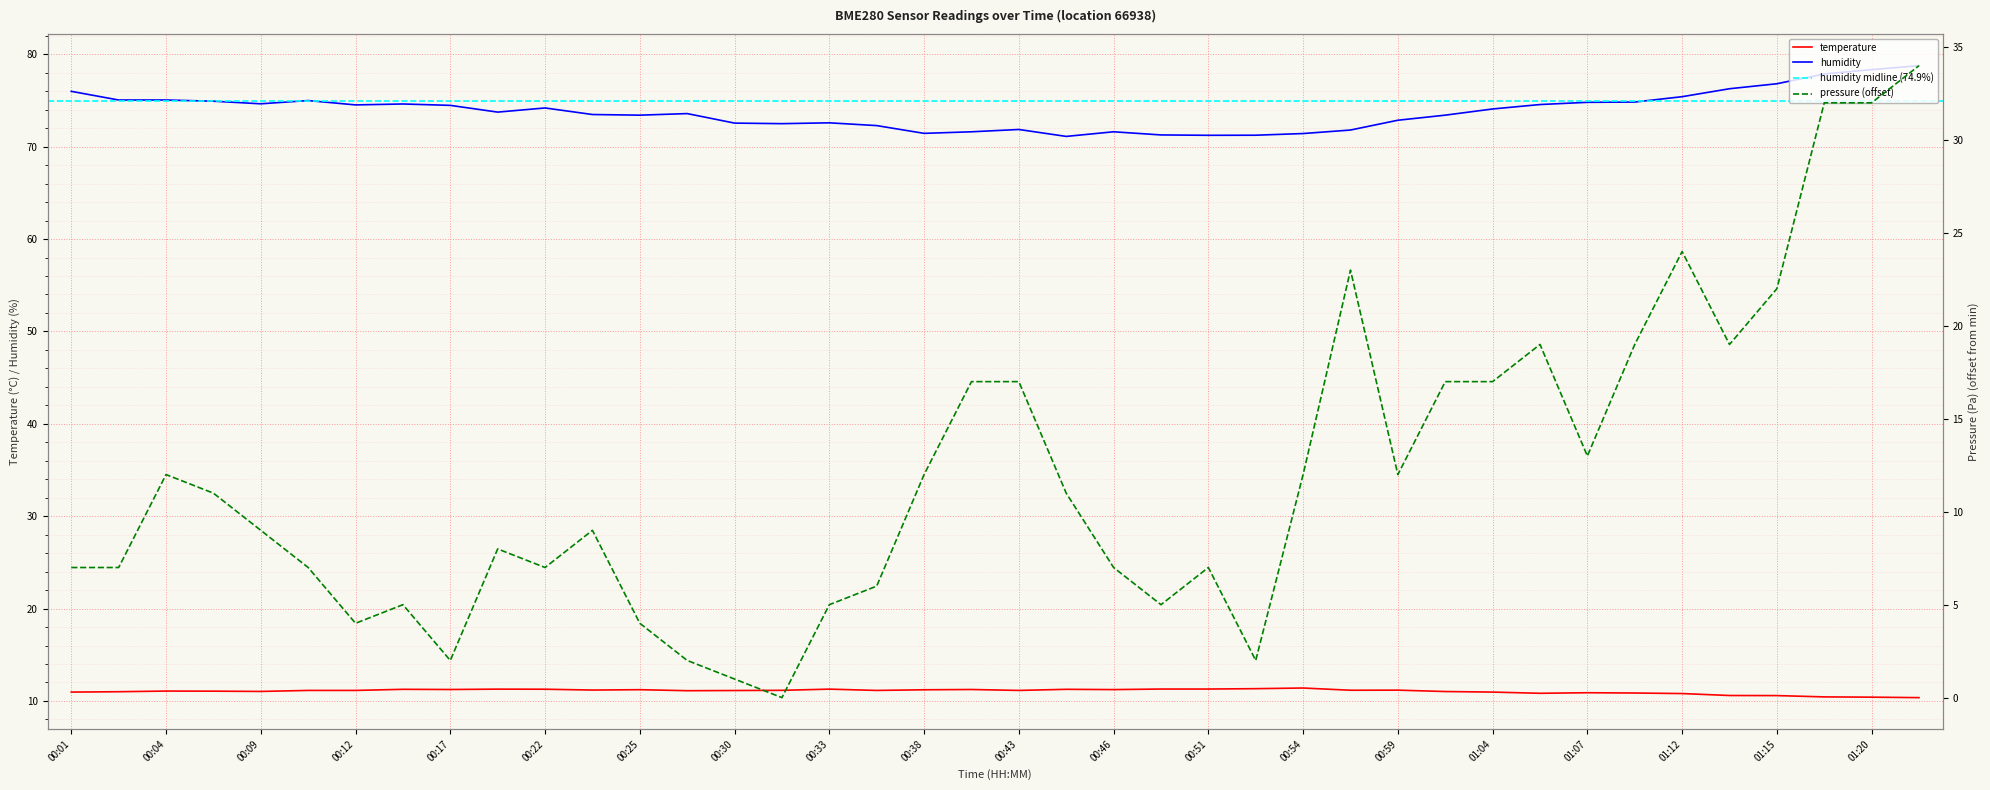

How many interior local peaks does the temperature series have?

10